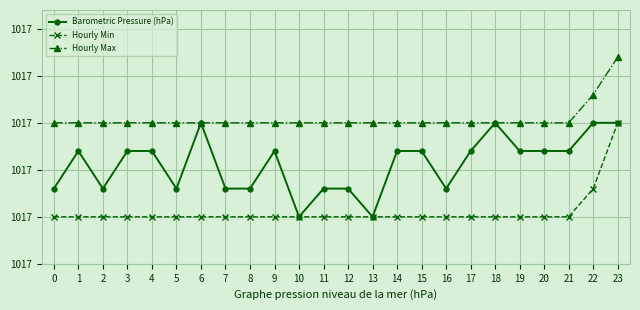

Rank the categories by Barometric Pressure (hPa) value from highest to lowest.

6, 18, 22, 23, 1, 3, 4, 9, 14, 15, 17, 19, 20, 21, 0, 2, 5, 7, 8, 11, 12, 16, 10, 13